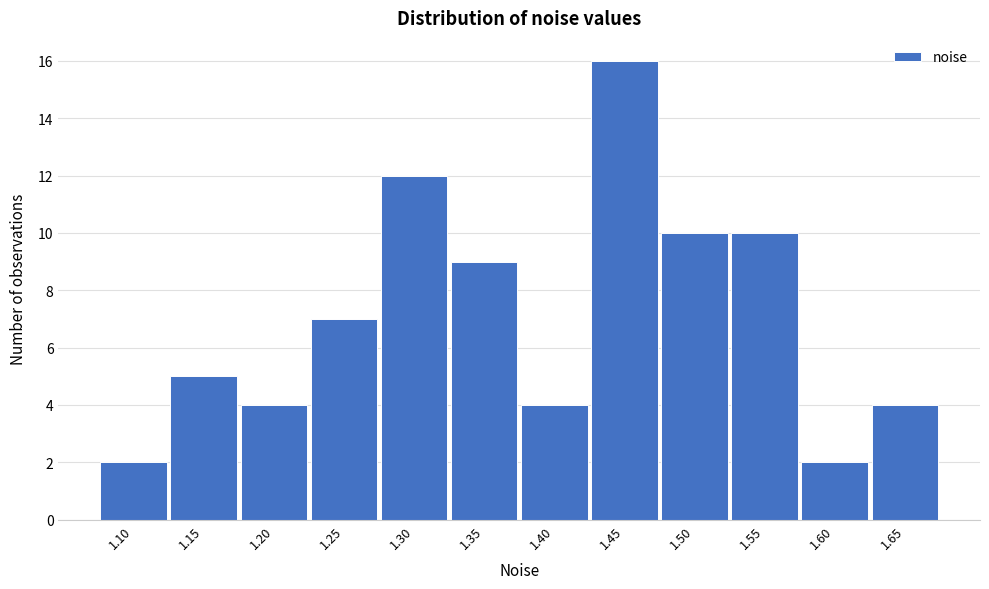

Reading left to right, transcribe all the data shown in this chart.

1.10=2	1.15=5	1.20=4	1.25=7	1.30=12	1.35=9	1.40=4	1.45=16	1.50=10	1.55=10	1.60=2	1.65=4